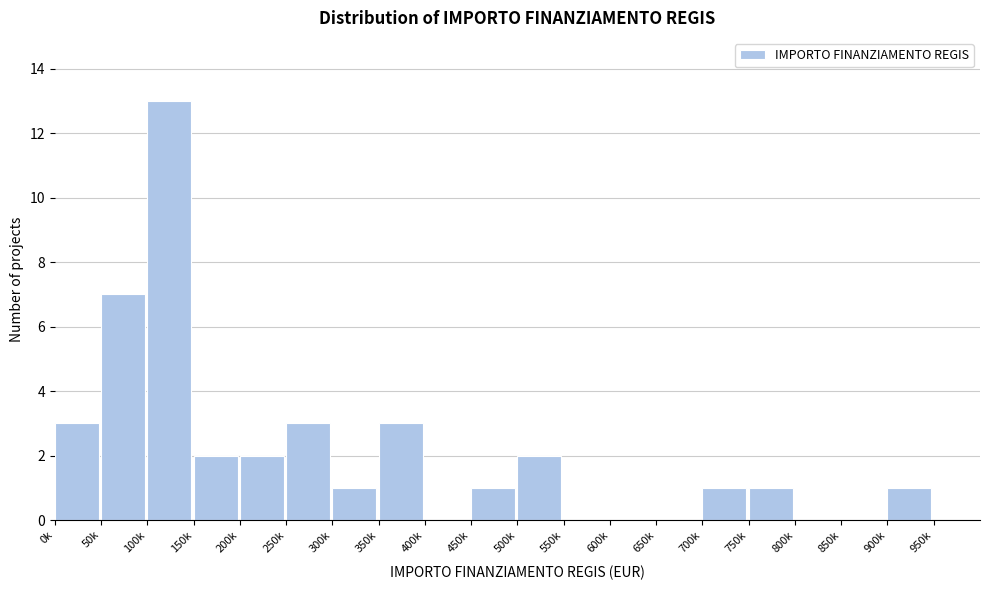

Reading left to right, transcribe all the data shown in this chart.

0k=3	50k=7	100k=13	150k=2	200k=2	250k=3	300k=1	350k=3	400k=0	450k=1	500k=2	550k=0	600k=0	650k=0	700k=1	750k=1	800k=0	850k=0	900k=1	950k=0